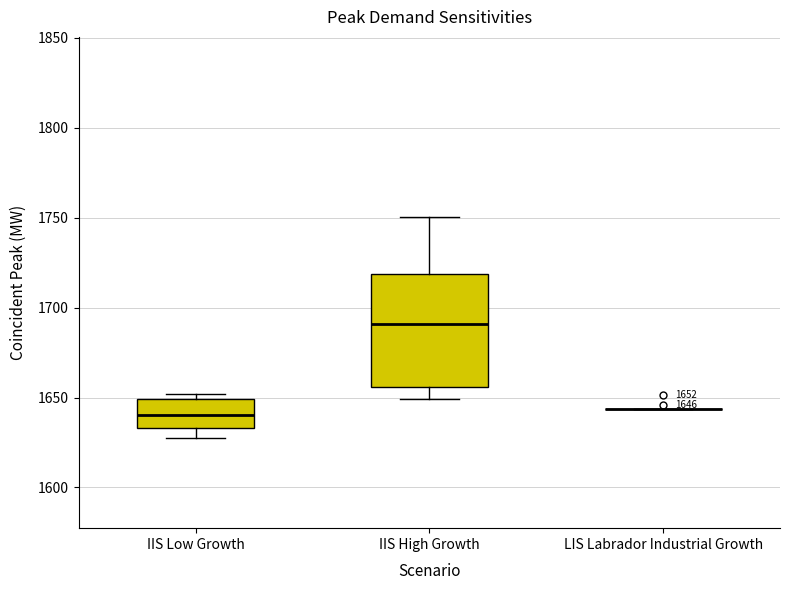

Which box is the tallest, from its lower edge to its upper edge?

IIS High Growth